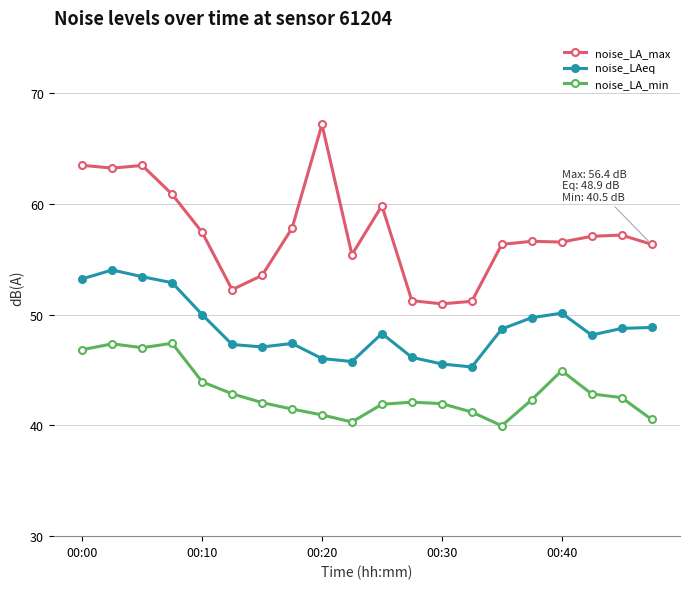

True or false: noise_LA_max and noise_LA_min cross at least once.

False